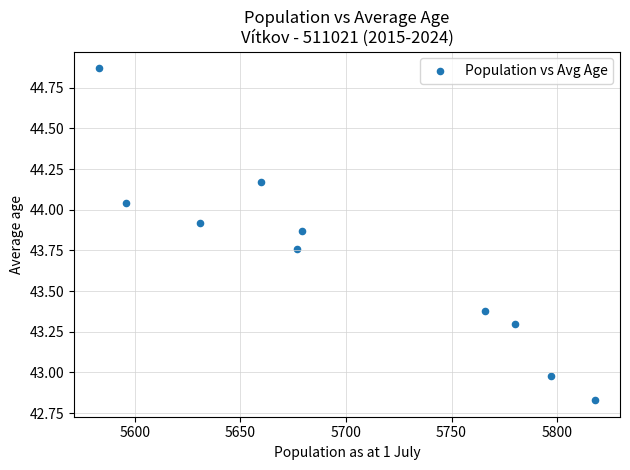

What is the range of Y values (max minus min)?

2.0